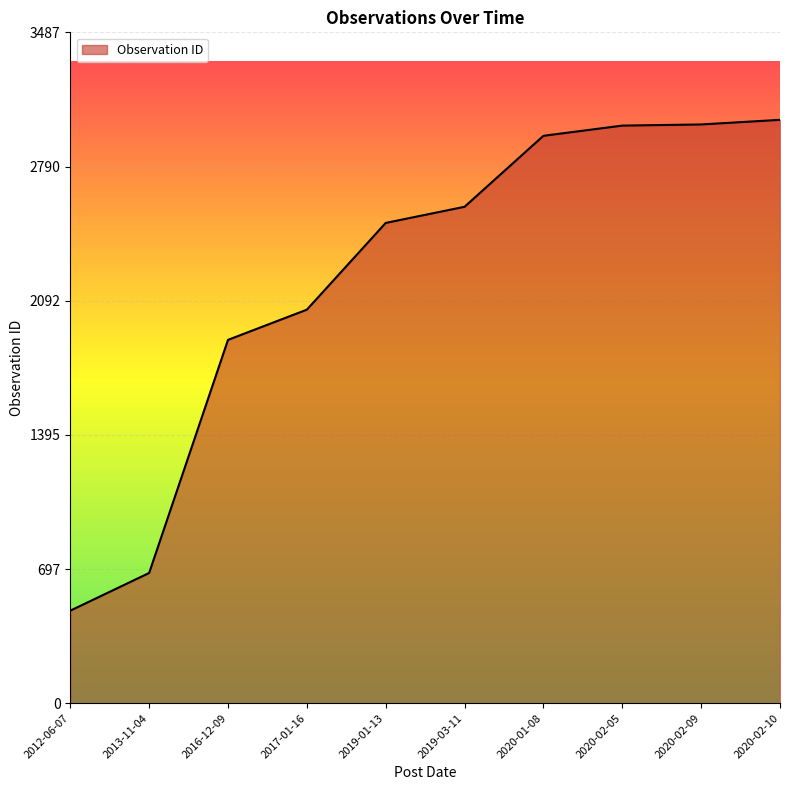

What position from the right is 2016-12-09?

8